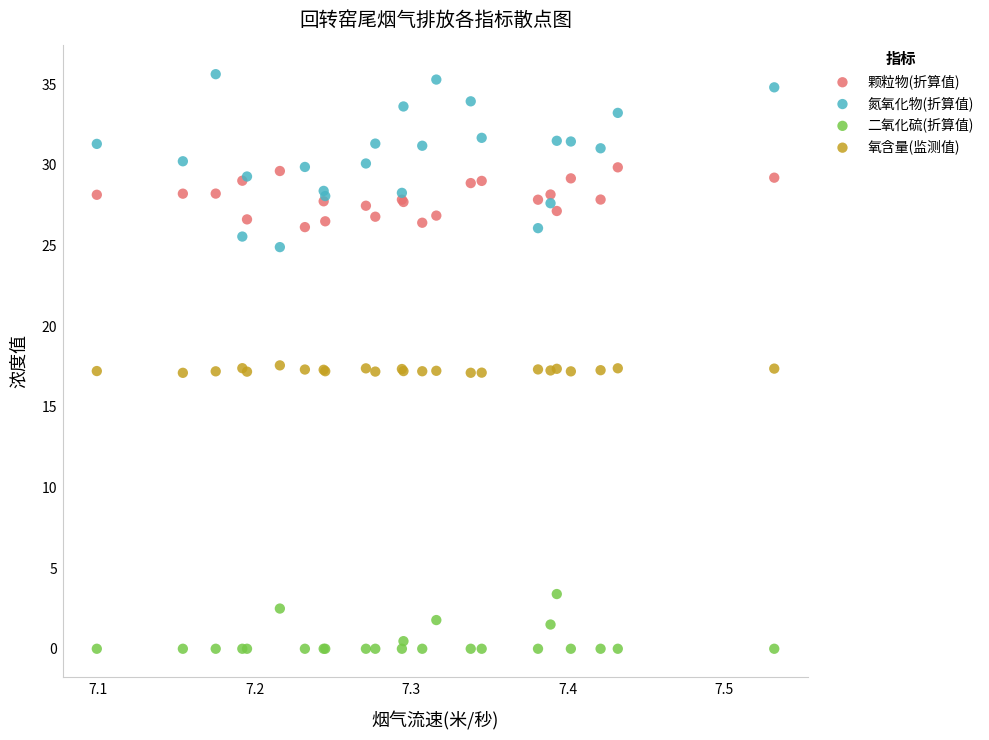

What are all the series names shown in the legend?

颗粒物(折算值), 氮氧化物(折算值), 二氧化硫(折算值), 氧含量(监测值)